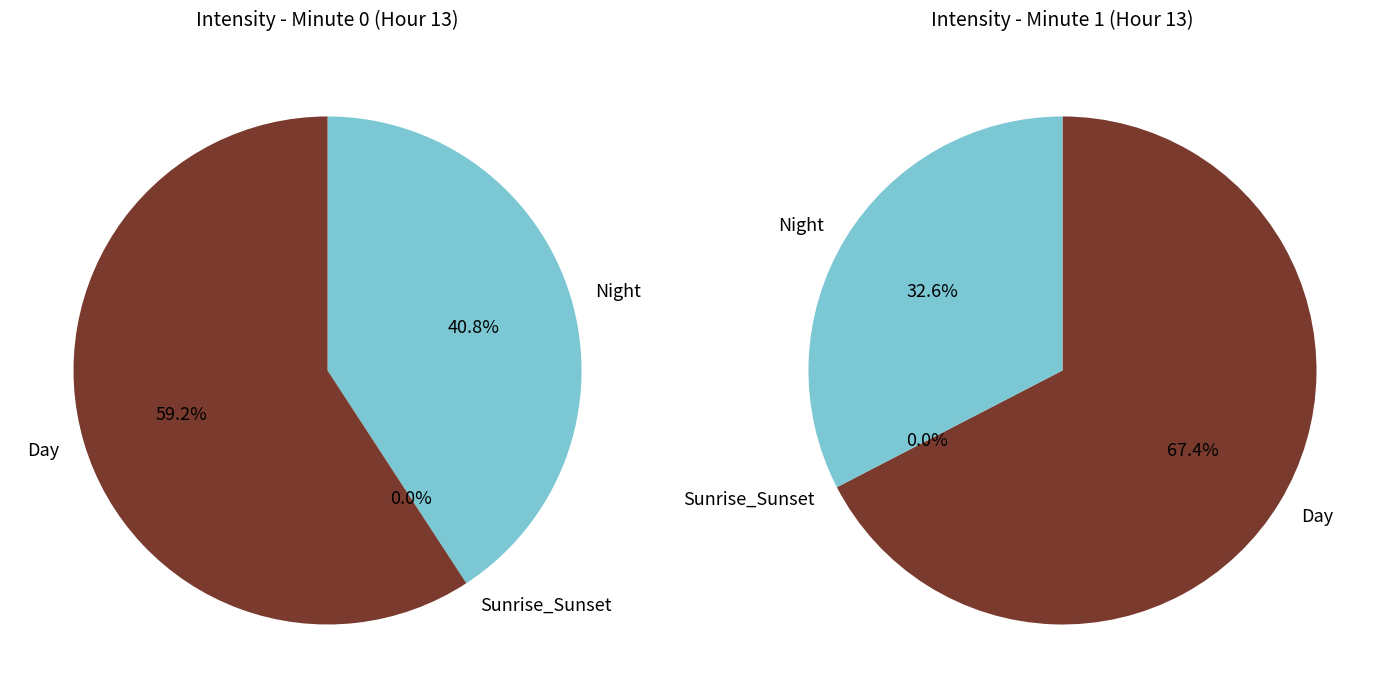

How many slices are in this pie chart?

2